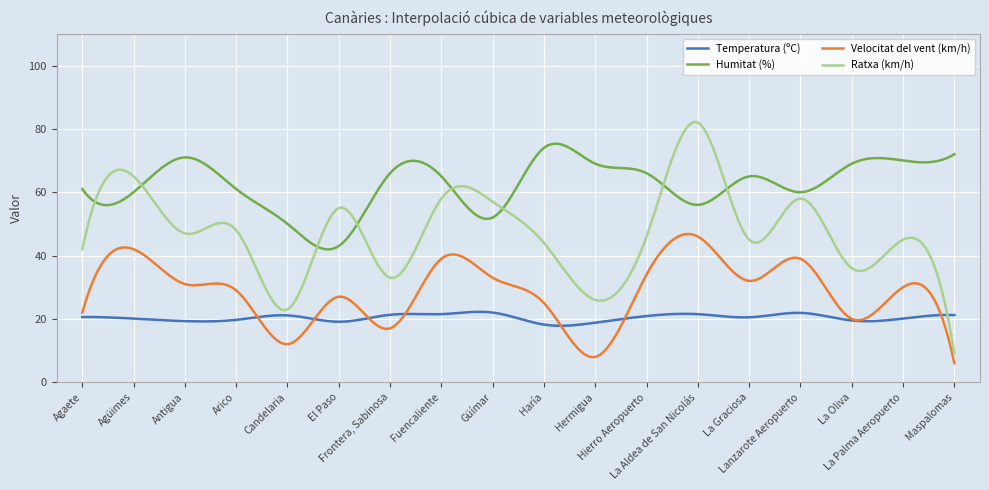

True or false: Velocitat del vent (km/h) and Ratxa (km/h) intersect in this chart.

False